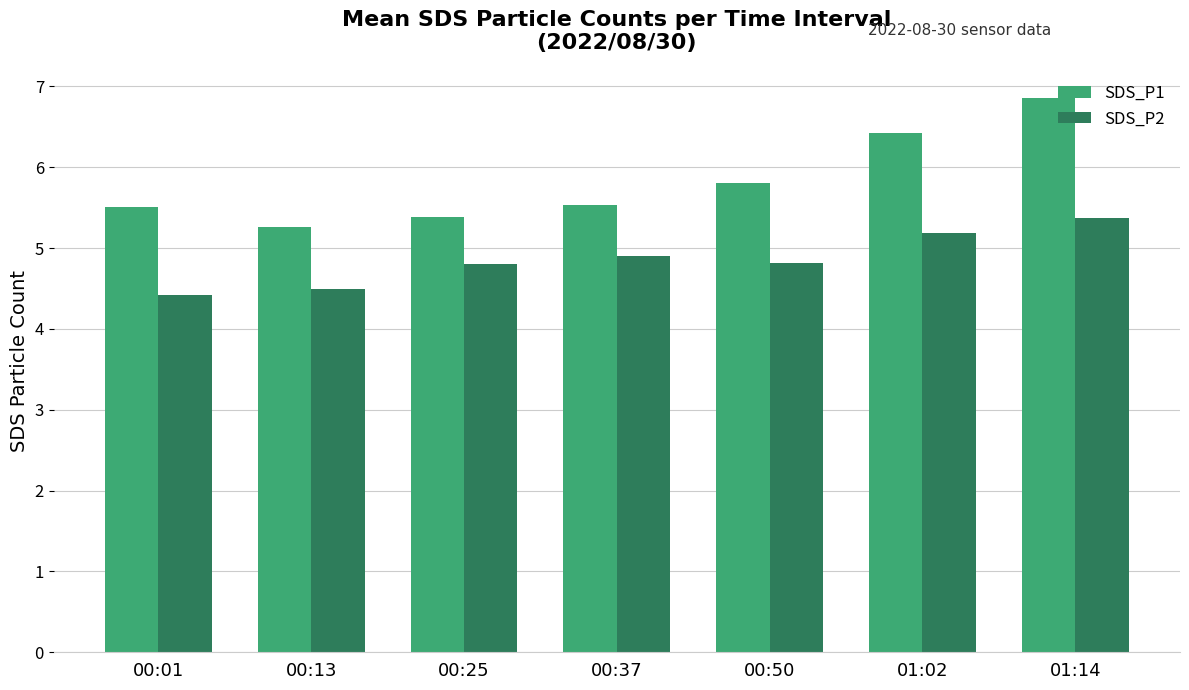

Reading right to left, what are all the values shown in this chart?

SDS_P1: 6.9	6.4	5.8	5.5	5.4	5.3	5.5
SDS_P2: 5.4	5.2	4.8	4.9	4.8	4.5	4.4